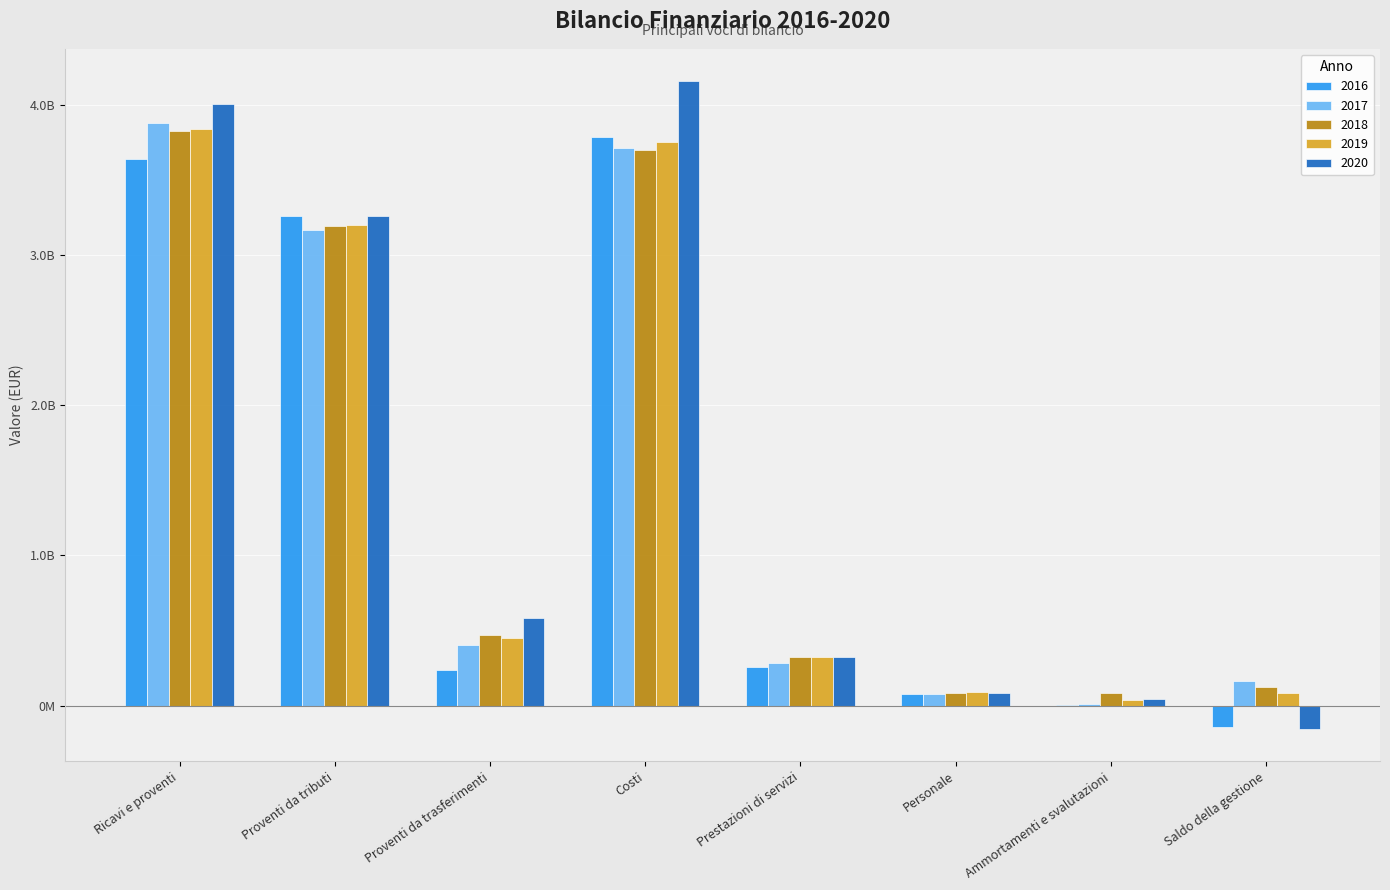

Does the chart contain stacked bars?

No